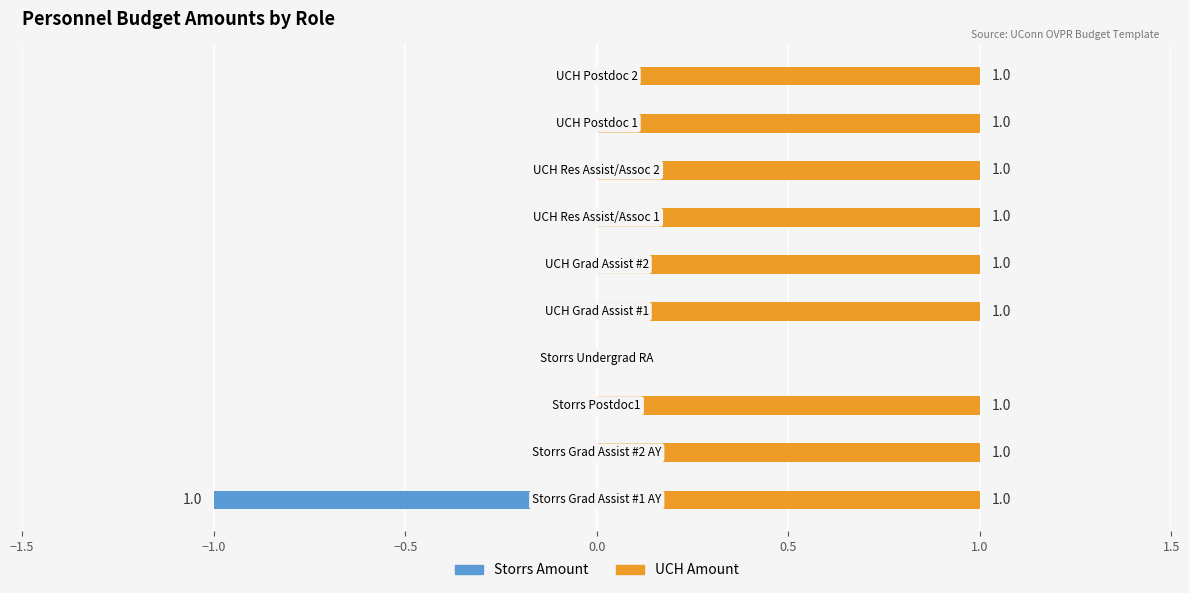

What is the value of the UCH Amount bar at the 10th from the left?

1